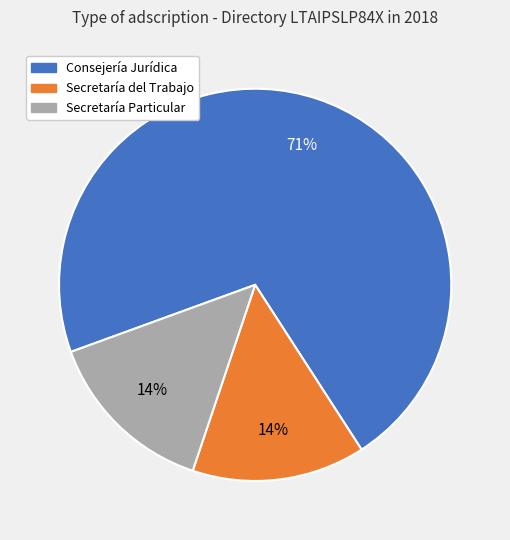

Is there a majority slice in this chart?

Yes